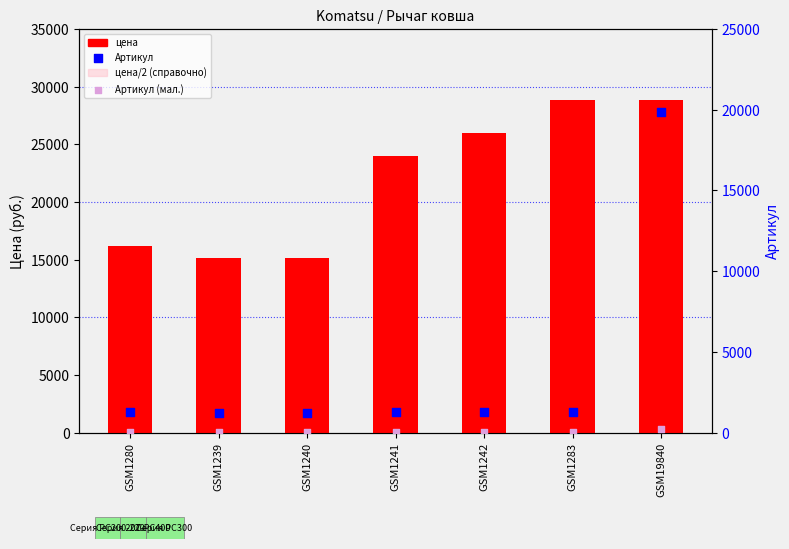

Which series has the largest total across all categories?

price